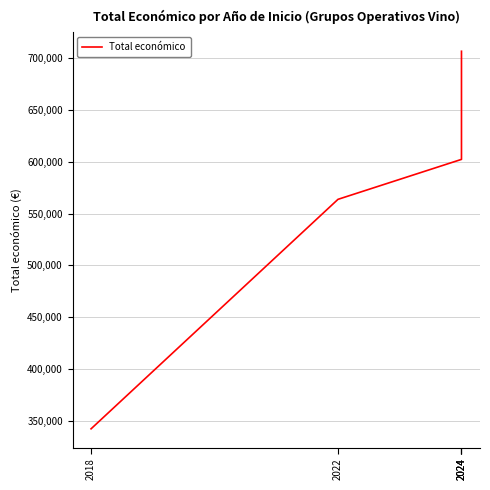

Reading left to right, list all the values displayed in this chart.

342118.0	563721.0	602295.4	607342.0	706697.0